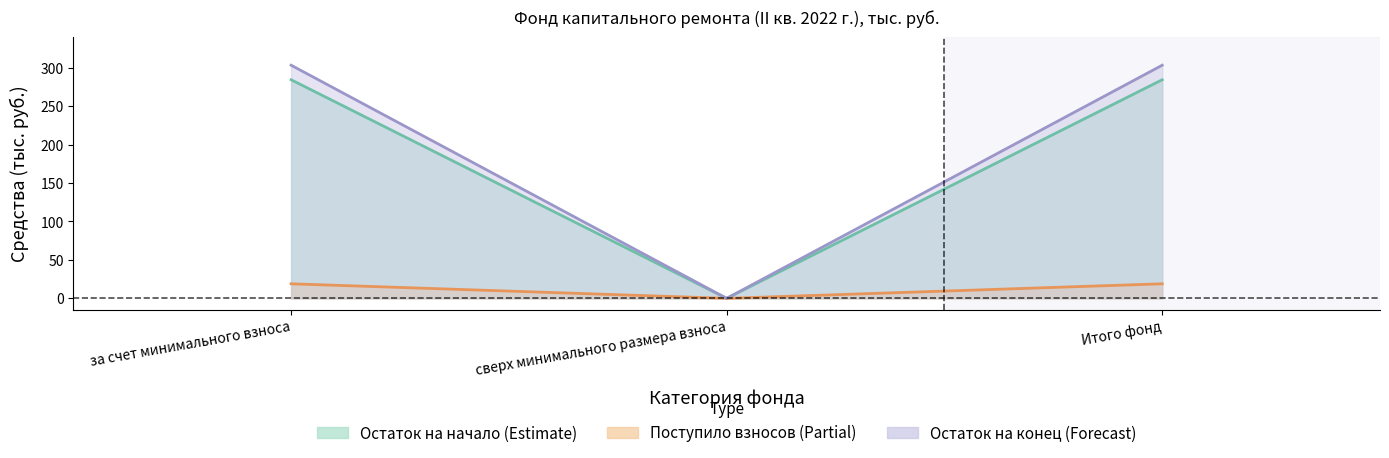

Which category has the highest value in the Остаток на конец series?

за счет минимального взноса